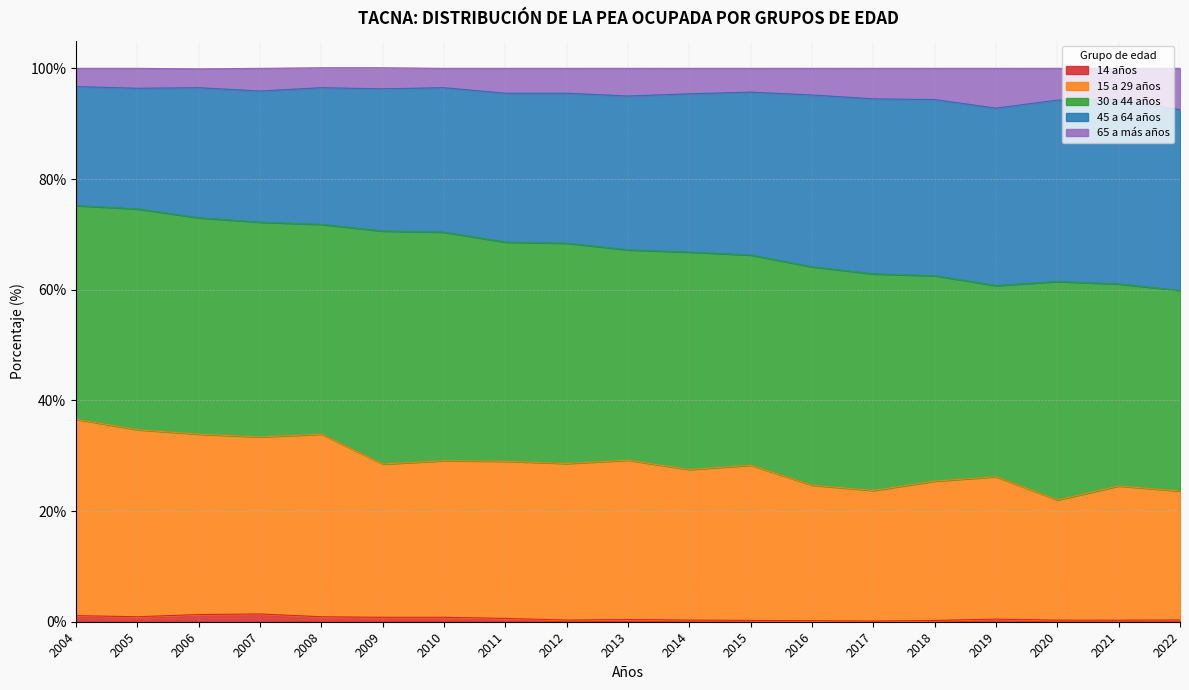

What is the value of the 15 a 29 años point at the 6th from the left?

28.5